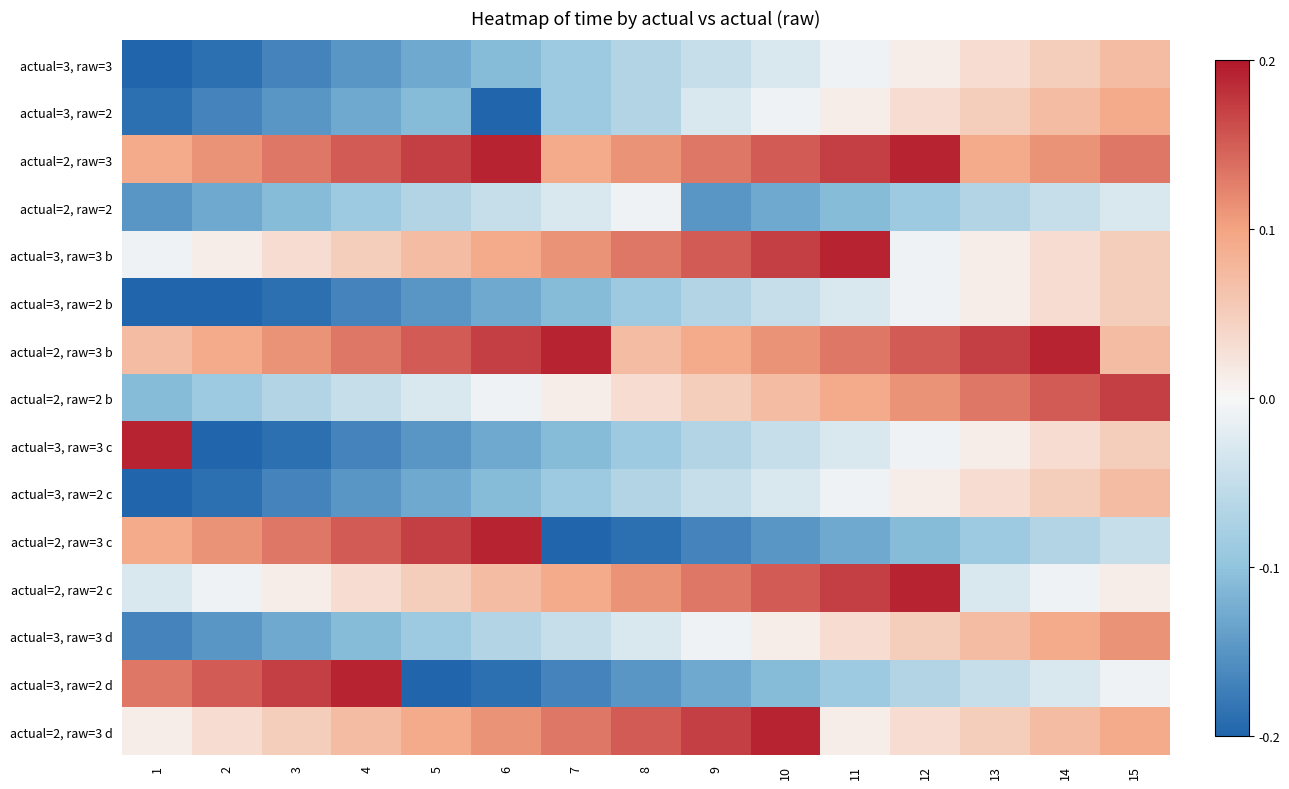

Reading left to right, list all the values displayed in this chart.

actual=3, raw=3: 1=-0.2	2=-0.2	3=-0.2	4=-0.1	5=-0.1	6=-0.1	7=-0.1	8=-0.1	9=-0.0	10=-0.0	11=-0.0	12=0.0	13=0.0	14=0.1	15=0.1
actual=3, raw=2: 1=-0.2	2=-0.2	3=-0.1	4=-0.1	5=-0.1	6=-0.2	7=-0.1	8=-0.1	9=-0.0	10=-0.0	11=0.0	12=0.0	13=0.1	14=0.1	15=0.1
actual=2, raw=3: 1=0.1	2=0.1	3=0.1	4=0.2	5=0.2	6=0.2	7=0.1	8=0.1	9=0.1	10=0.2	11=0.2	12=0.2	13=0.1	14=0.1	15=0.1
actual=2, raw=2: 1=-0.1	2=-0.1	3=-0.1	4=-0.1	5=-0.1	6=-0.0	7=-0.0	8=-0.0	9=-0.1	10=-0.1	11=-0.1	12=-0.1	13=-0.1	14=-0.0	15=-0.0
actual=3, raw=3 b: 1=-0.0	2=0.0	3=0.0	4=0.1	5=0.1	6=0.1	7=0.1	8=0.1	9=0.2	10=0.2	11=0.2	12=-0.0	13=0.0	14=0.0	15=0.1
actual=3, raw=2 b: 1=-0.2	2=-0.2	3=-0.2	4=-0.2	5=-0.1	6=-0.1	7=-0.1	8=-0.1	9=-0.1	10=-0.0	11=-0.0	12=-0.0	13=0.0	14=0.0	15=0.1
actual=2, raw=3 b: 1=0.1	2=0.1	3=0.1	4=0.1	5=0.2	6=0.2	7=0.2	8=0.1	9=0.1	10=0.1	11=0.1	12=0.2	13=0.2	14=0.2	15=0.1
actual=2, raw=2 b: 1=-0.1	2=-0.1	3=-0.1	4=-0.0	5=-0.0	6=-0.0	7=0.0	8=0.0	9=0.1	10=0.1	11=0.1	12=0.1	13=0.1	14=0.2	15=0.2
actual=3, raw=3 c: 1=0.2	2=-0.2	3=-0.2	4=-0.2	5=-0.1	6=-0.1	7=-0.1	8=-0.1	9=-0.1	10=-0.0	11=-0.0	12=-0.0	13=0.0	14=0.0	15=0.1
actual=3, raw=2 c: 1=-0.2	2=-0.2	3=-0.2	4=-0.1	5=-0.1	6=-0.1	7=-0.1	8=-0.1	9=-0.0	10=-0.0	11=-0.0	12=0.0	13=0.0	14=0.1	15=0.1
actual=2, raw=3 c: 1=0.1	2=0.1	3=0.1	4=0.2	5=0.2	6=0.2	7=-0.2	8=-0.2	9=-0.2	10=-0.1	11=-0.1	12=-0.1	13=-0.1	14=-0.1	15=-0.0
actual=2, raw=2 c: 1=-0.0	2=-0.0	3=0.0	4=0.0	5=0.1	6=0.1	7=0.1	8=0.1	9=0.1	10=0.2	11=0.2	12=0.2	13=-0.0	14=-0.0	15=0.0
actual=3, raw=3 d: 1=-0.2	2=-0.1	3=-0.1	4=-0.1	5=-0.1	6=-0.1	7=-0.0	8=-0.0	9=-0.0	10=0.0	11=0.0	12=0.1	13=0.1	14=0.1	15=0.1
actual=3, raw=2 d: 1=0.1	2=0.2	3=0.2	4=0.2	5=-0.2	6=-0.2	7=-0.2	8=-0.1	9=-0.1	10=-0.1	11=-0.1	12=-0.1	13=-0.0	14=-0.0	15=-0.0
actual=2, raw=3 d: 1=0.0	2=0.0	3=0.1	4=0.1	5=0.1	6=0.1	7=0.1	8=0.2	9=0.2	10=0.2	11=0.0	12=0.0	13=0.1	14=0.1	15=0.1